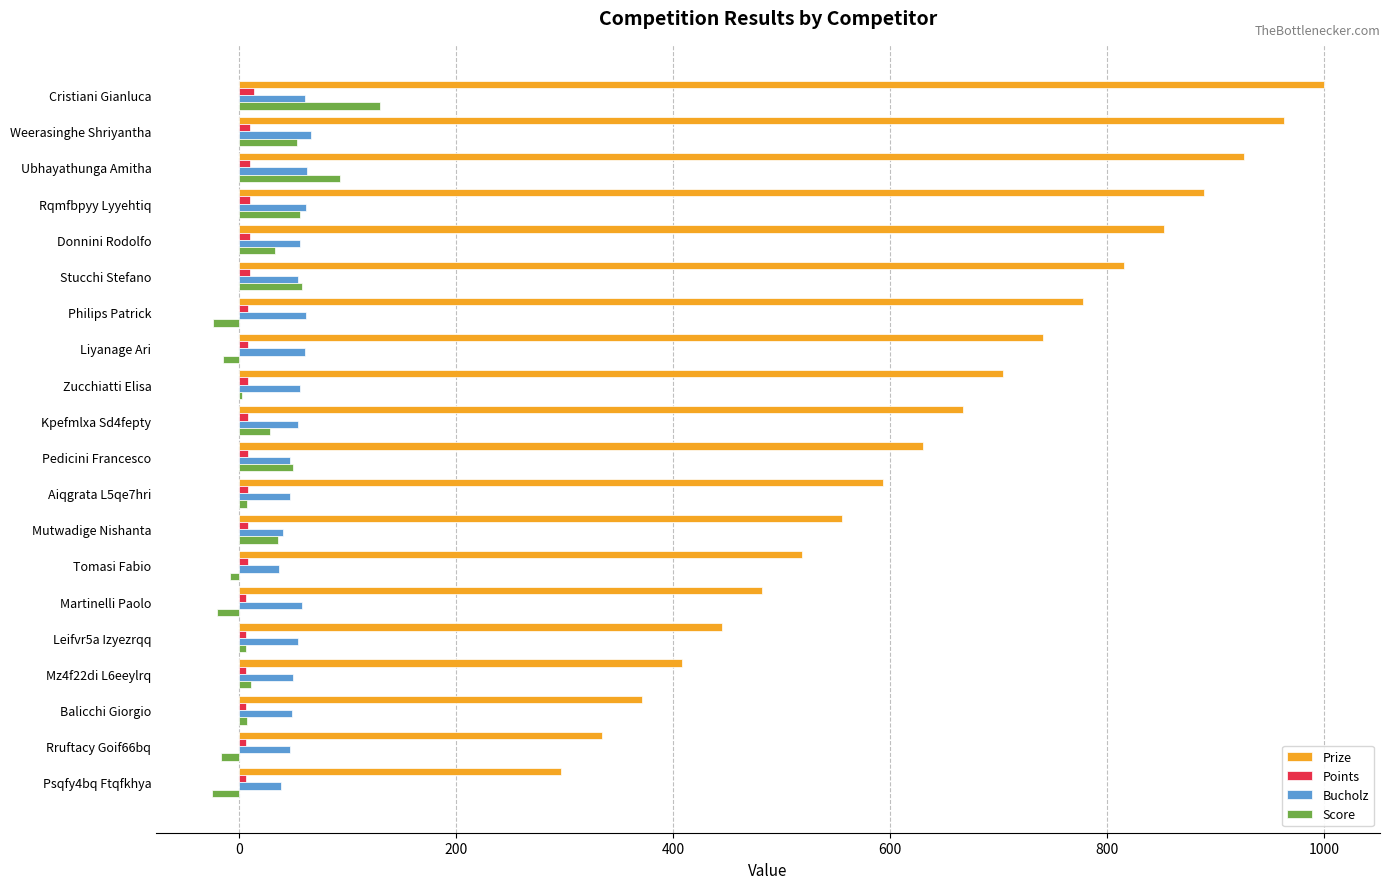

Between Stucchi Stefano and Balicchi Giorgio, which series saw the biggest shift?

Prize